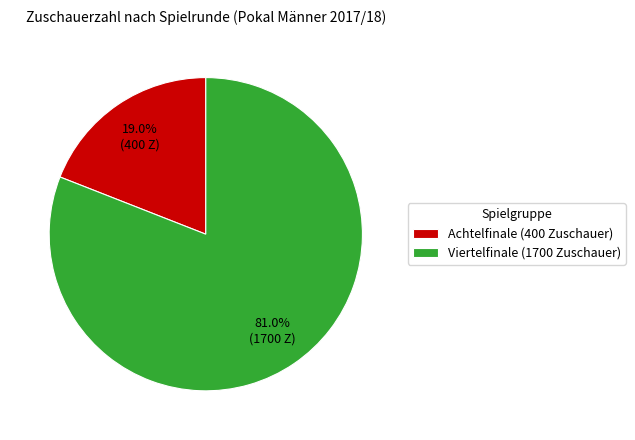

Which category has the biggest portion of the pie?

Viertelfinale